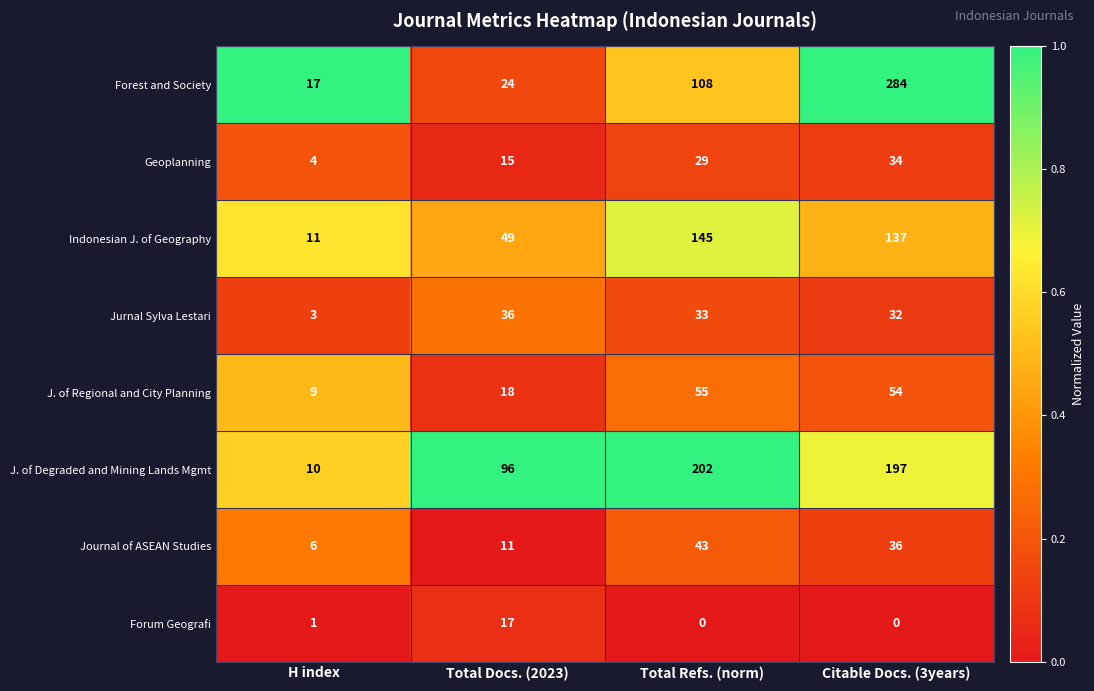

Which series has the largest total across all categories?

J. of Degraded and Mining Lands Mgmt